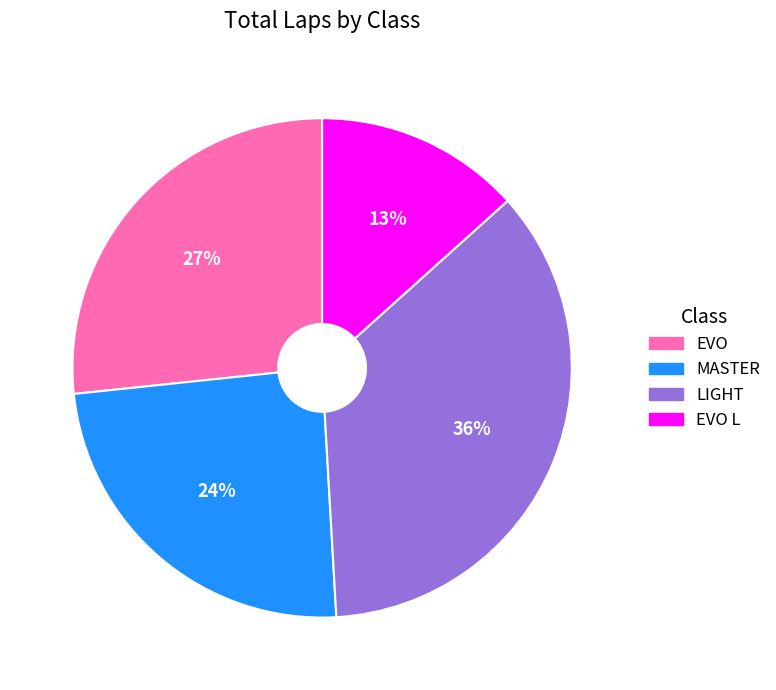

To the nearest percent, what is the average slice percentage?

25%